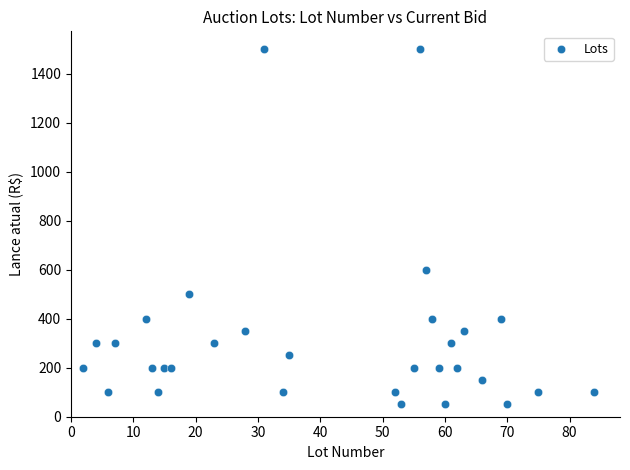

What Y value in the scatter plot is closest to 775?

600